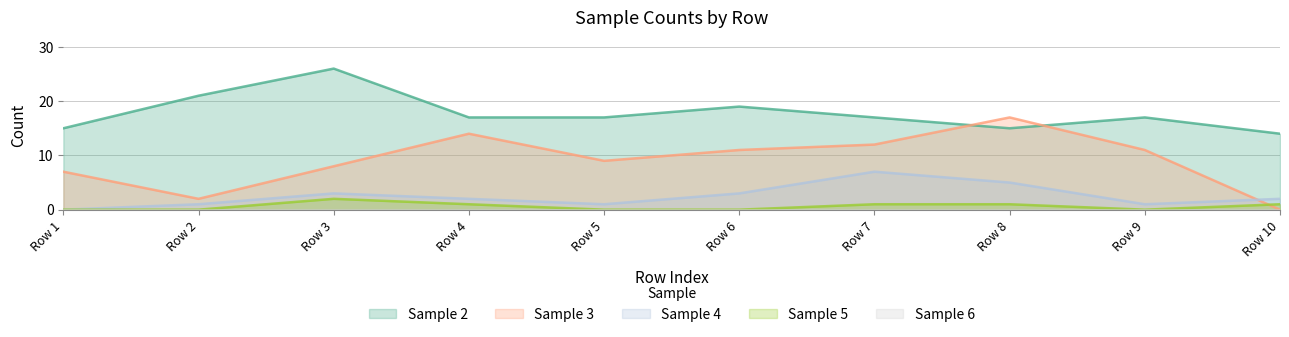

Which series has the largest total across all categories?

Sample 2